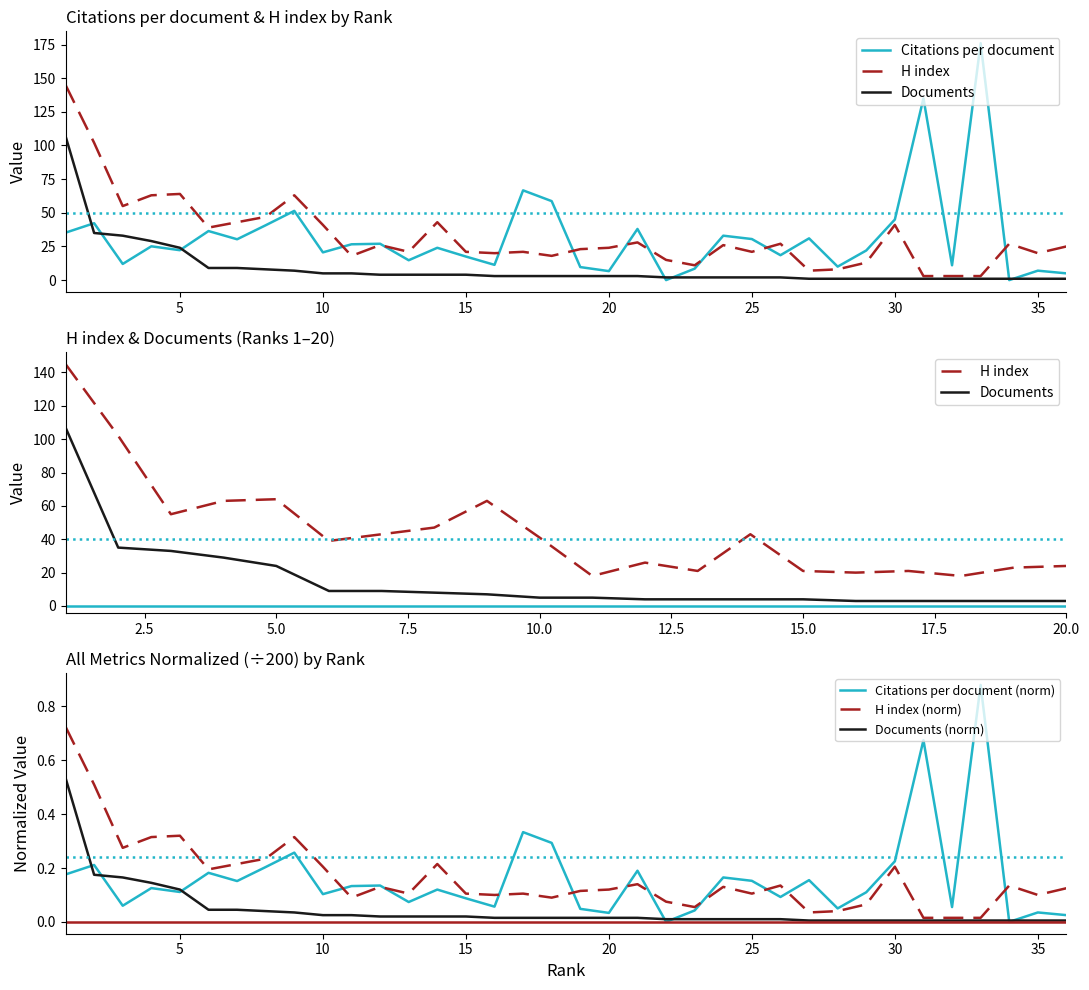

At 5, list the series in order from smallest to largest.

Citations per document, Documents, H index